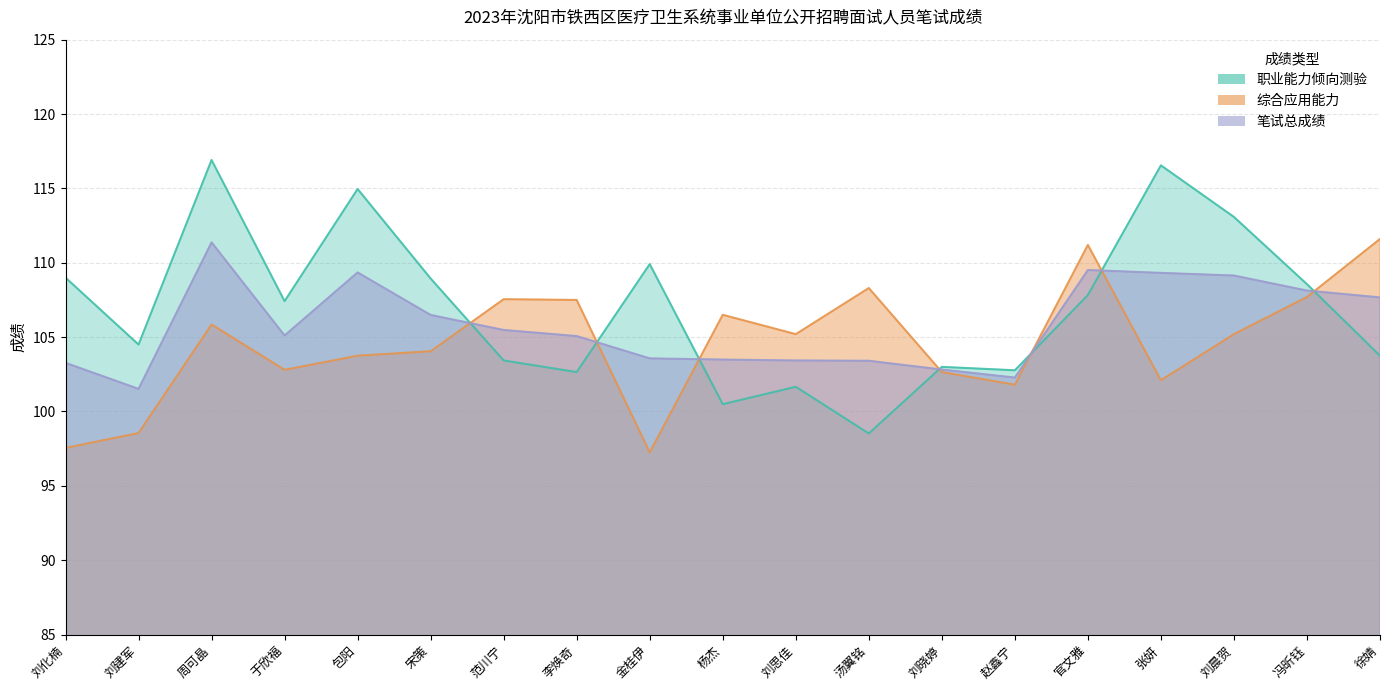

Rank the series at 刘建军 from highest to lowest value.

职业能力倾向测验, 笔试总成绩, 综合应用能力